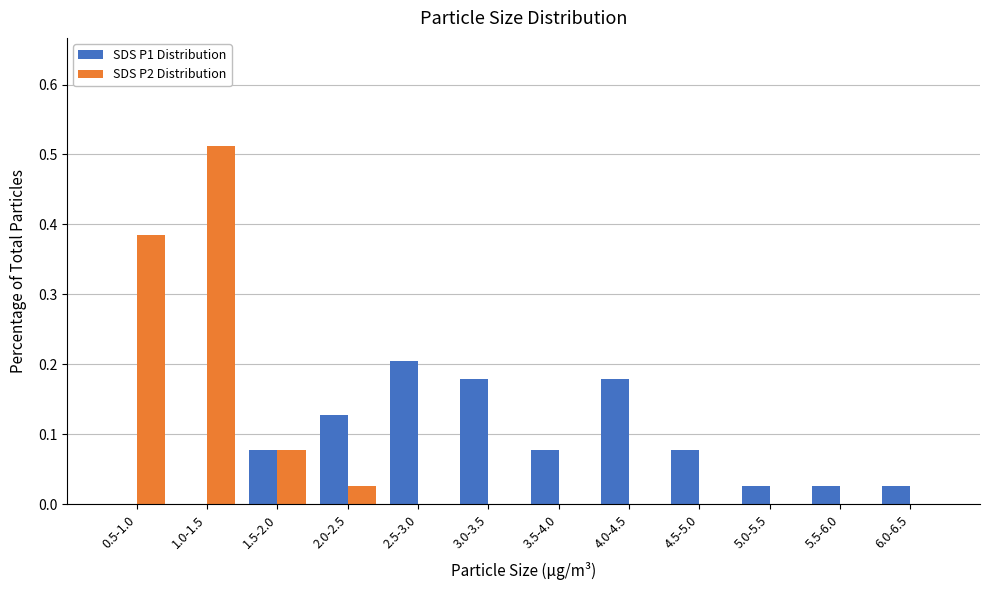

Which category has the highest value in the SDS P1 Distribution series?

2.5-3.0